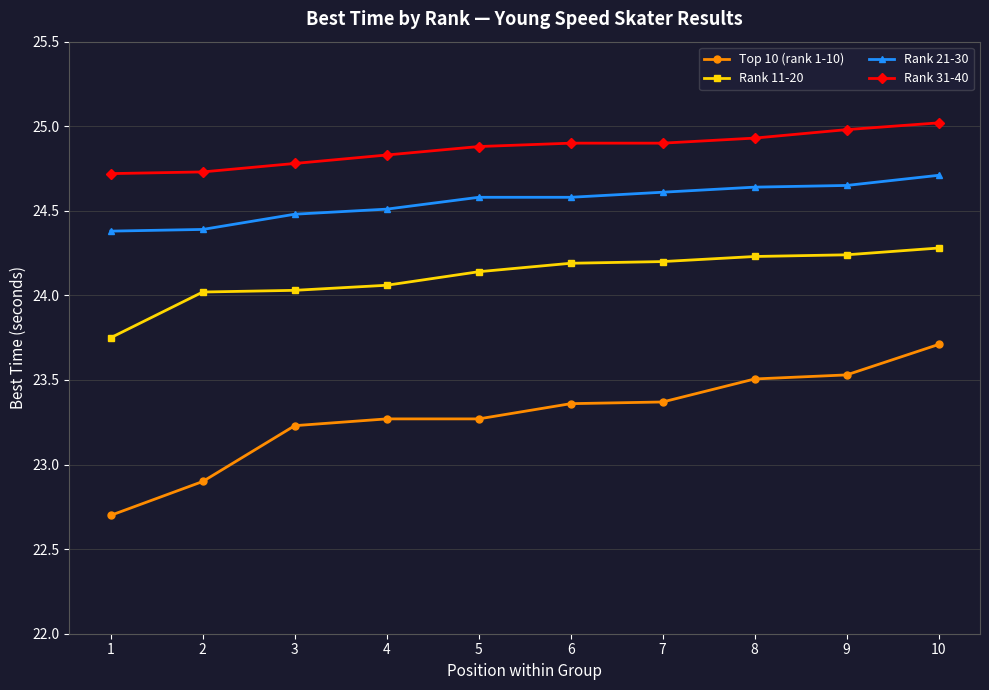

Between 8 and 9, which series saw the biggest shift?

Rank 31-40